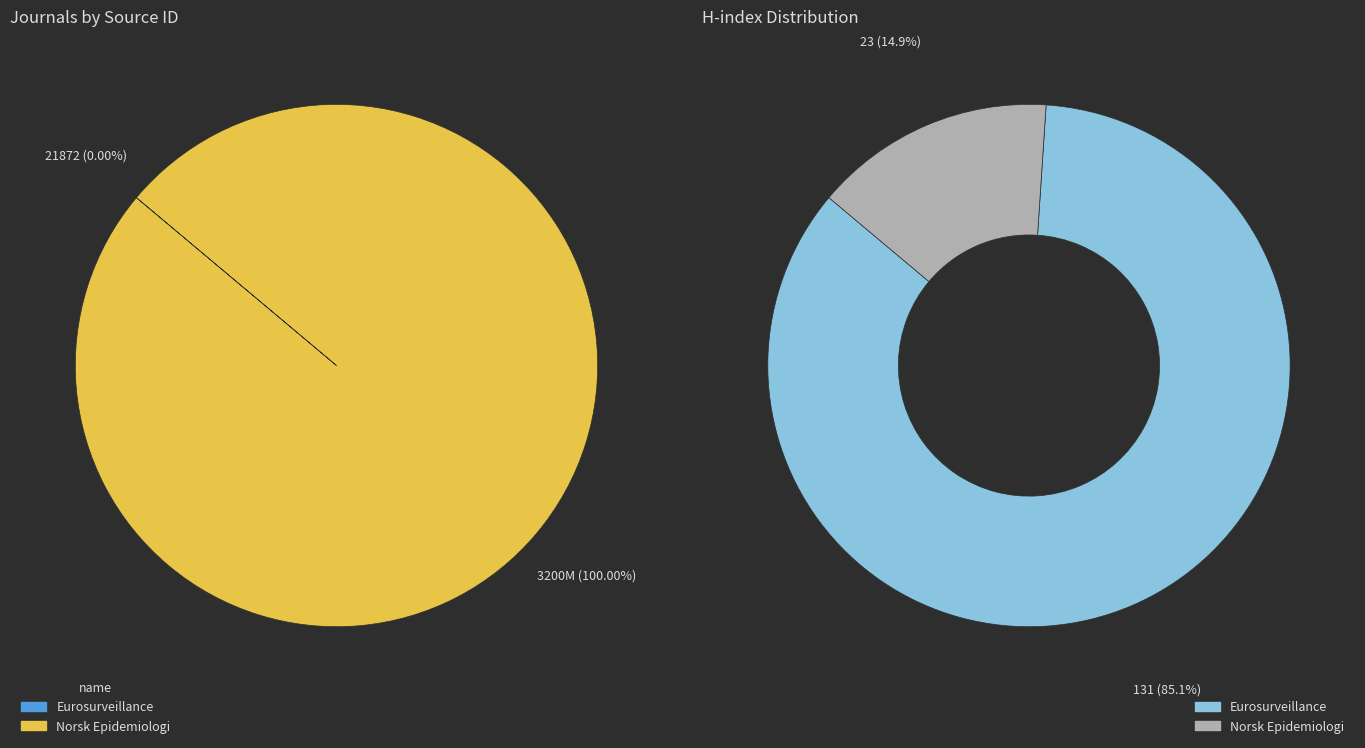

Combined, do Norsk Epidemiologi and Eurosurveillance account for over 50%?

Yes